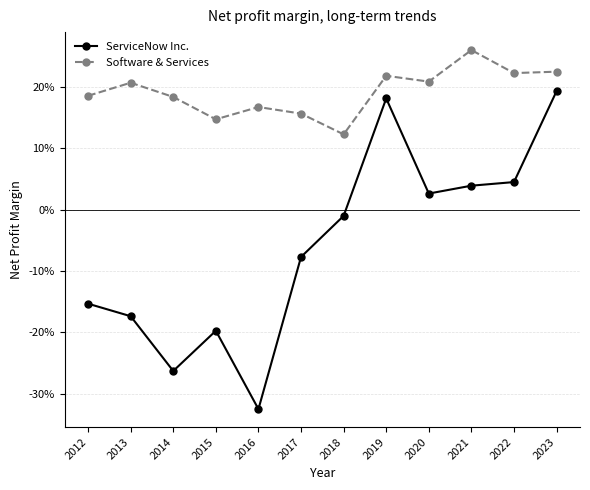

True or false: Software & Services and ServiceNow Inc. cross at least once.

False